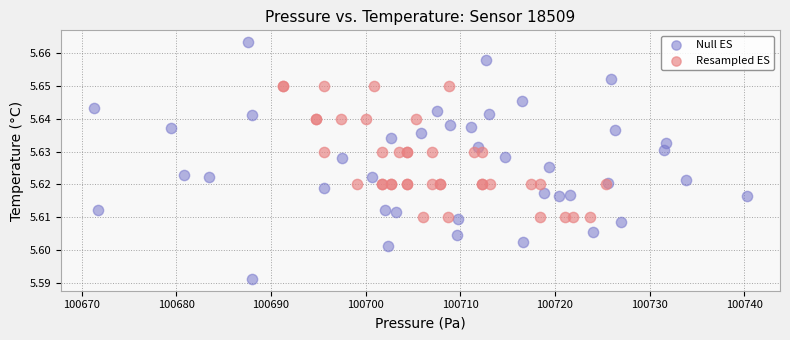

What are all the series names shown in the legend?

Null ES, Resampled ES